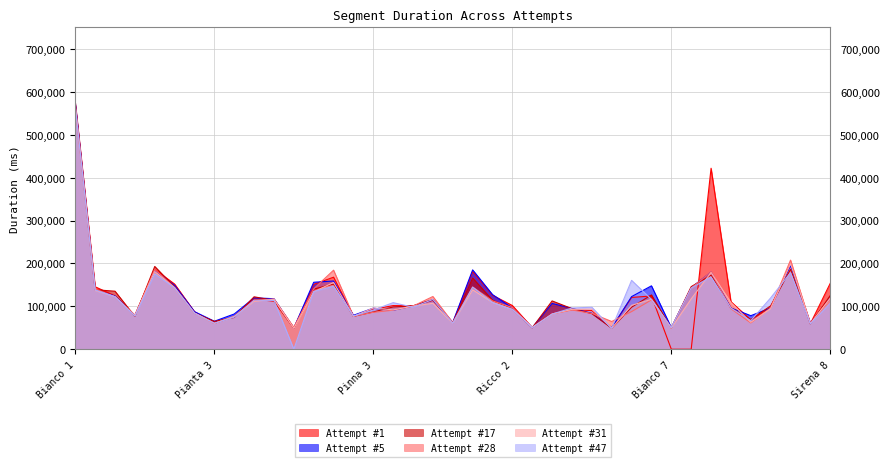

At how many categories does at least one series exceed 38734?

39